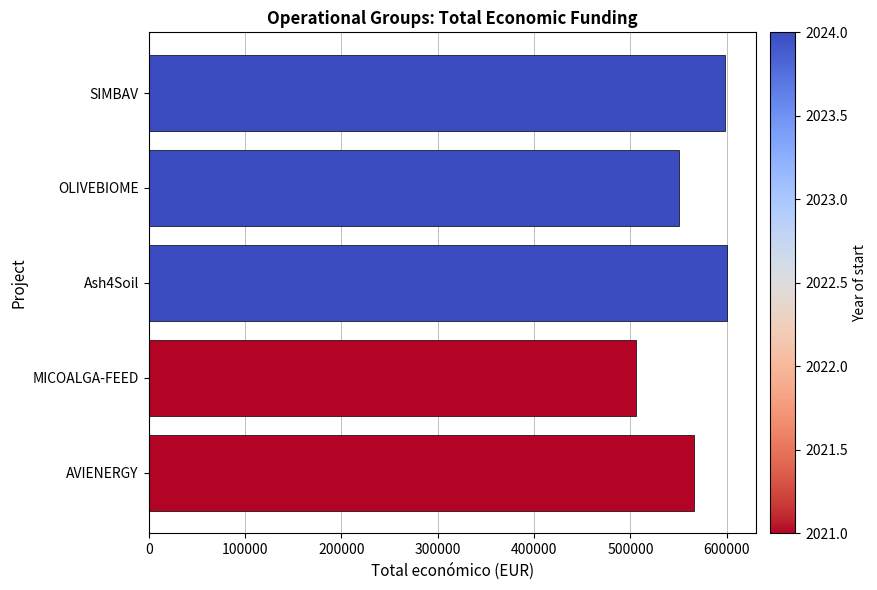

What is the difference between the maximum and minimum values?

94481